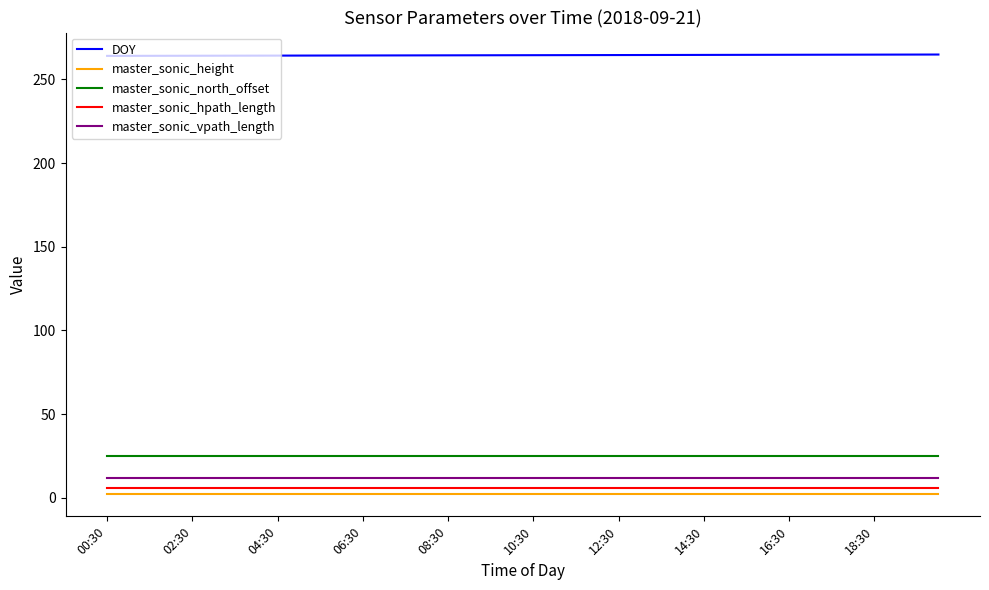

What is the lowest value of the master_sonic_hpath_length series?

5.8